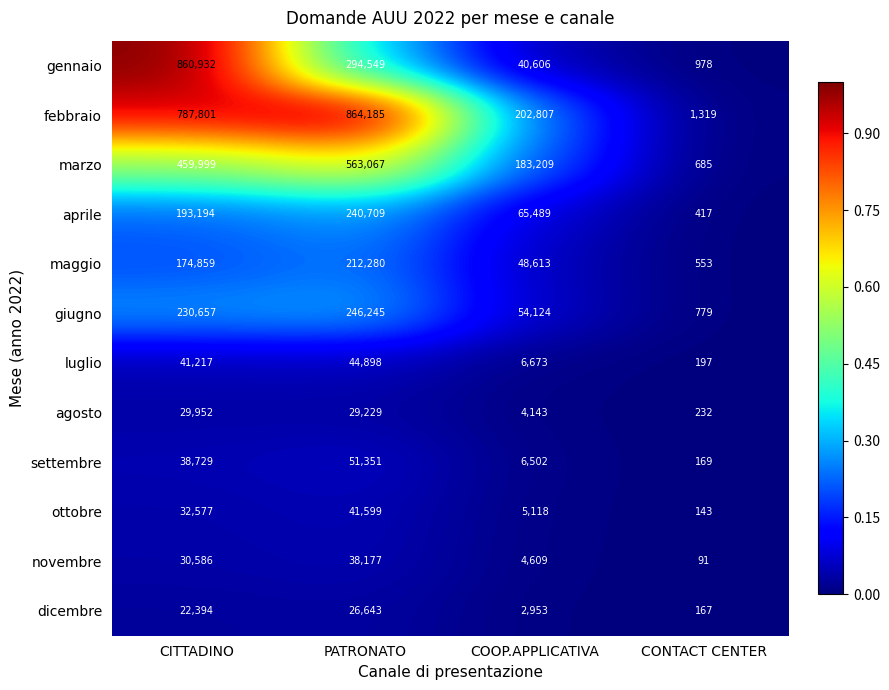

What is the sum of the novembre values at PATRONATO and COOP.APPLICATIVA?

42786